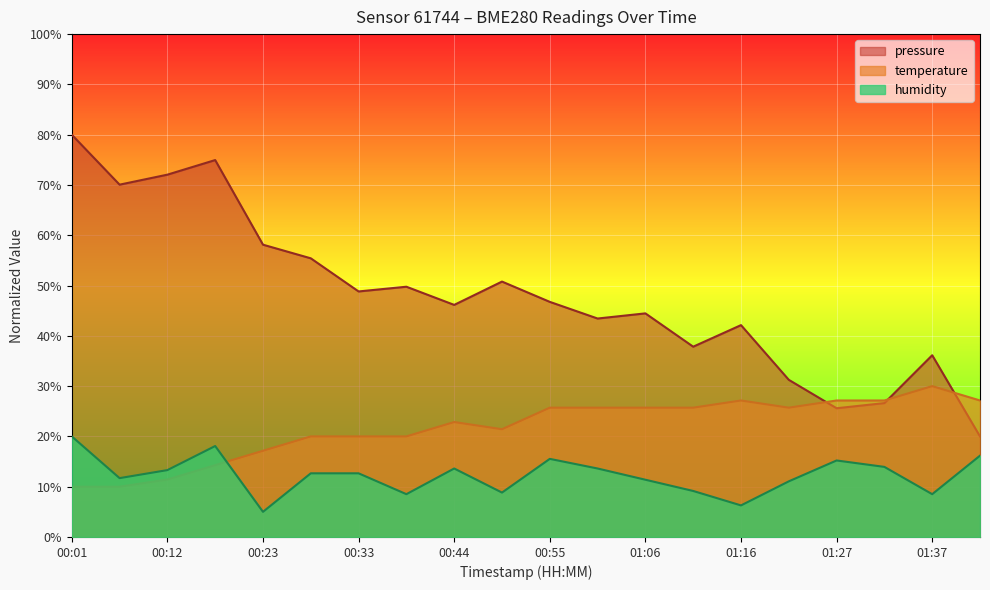

Reading left to right, list all the values displayed in this chart.

pressure: 00:01=80.0	00:07=70.1	00:12=72.0	00:17=75.0	00:23=58.1	00:28=55.4	00:33=48.8	00:39=49.8	00:44=46.2	00:49=50.8	00:55=46.8	01:00=43.4	01:06=44.5	01:11=37.8	01:16=42.1	01:22=31.3	01:27=25.6	01:32=26.6	01:37=36.1	01:43=20.0
temperature: 00:01=10.0	00:07=10.0	00:12=11.4	00:17=14.3	00:23=17.1	00:28=20.0	00:33=20.0	00:39=20.0	00:44=22.9	00:49=21.4	00:55=25.7	01:00=25.7	01:06=25.7	01:11=25.7	01:16=27.1	01:22=25.7	01:27=27.1	01:32=27.1	01:37=30.0	01:43=27.1
humidity: 00:01=20.0	00:07=11.7	00:12=13.3	00:17=18.1	00:23=5.0	00:28=12.7	00:33=12.7	00:39=8.5	00:44=13.6	00:49=8.8	00:55=15.5	01:00=13.6	01:06=11.4	01:11=9.1	01:16=6.3	01:22=11.1	01:27=15.2	01:32=13.9	01:37=8.5	01:43=16.2